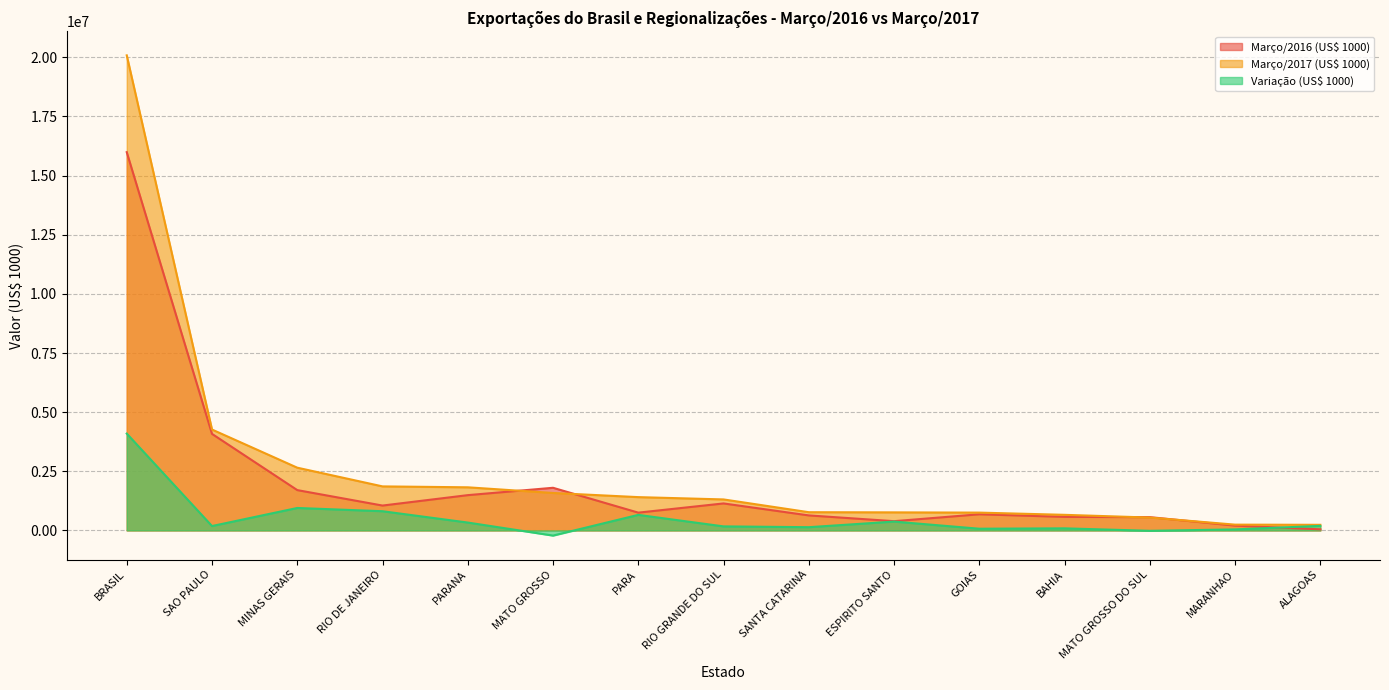

What is the label of the 2nd point from the left?

SAO PAULO